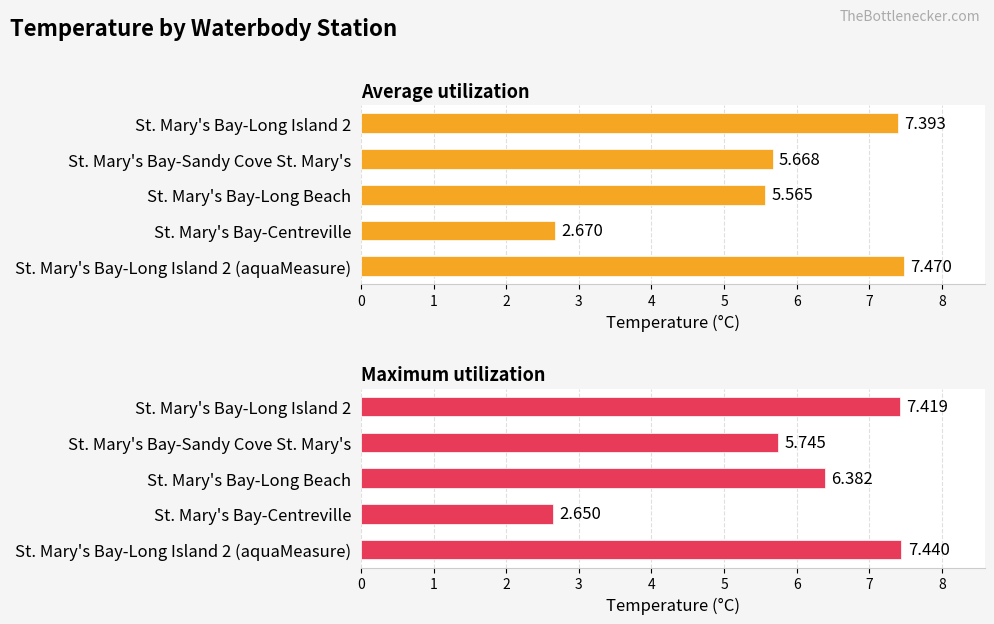

Reading left to right, what are all the values shown in this chart?

Average utilization: 7.4	5.7	5.6	2.7	7.5
Maximum utilization: 7.4	5.7	6.4	2.6	7.4